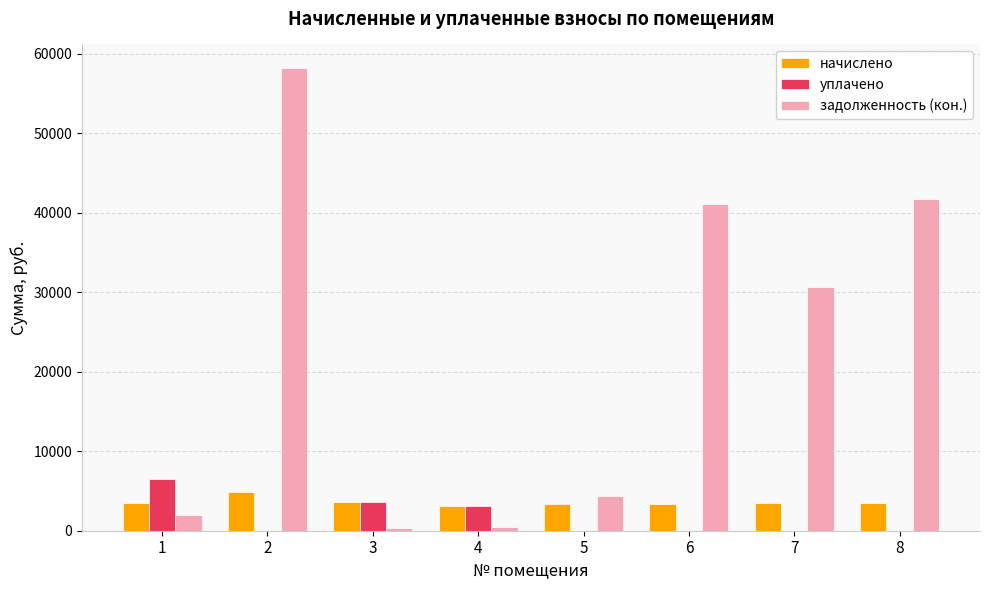

How many data points in начислено are above 3444?

4